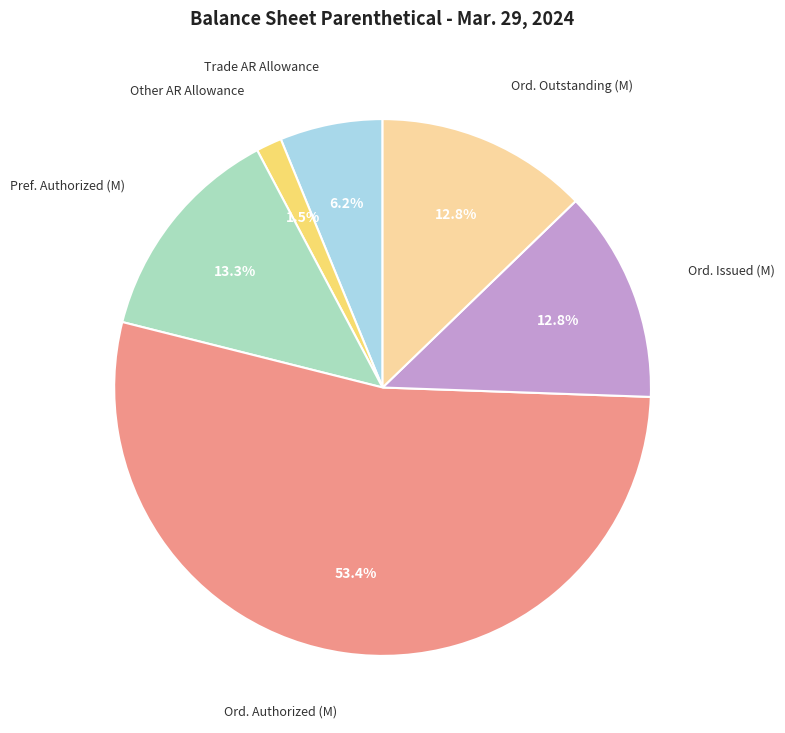

What is the largest slice in the pie chart?

Ord. Authorized (M)